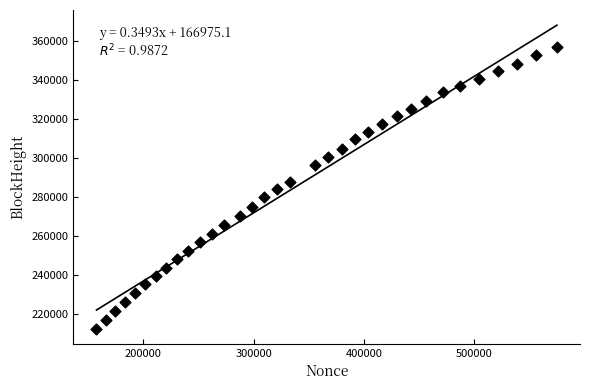

What is the range of X values (max minus min)?

417673